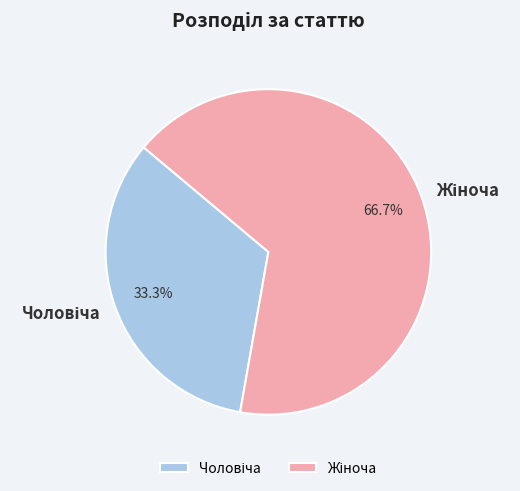

Does any single category account for the majority?

Yes